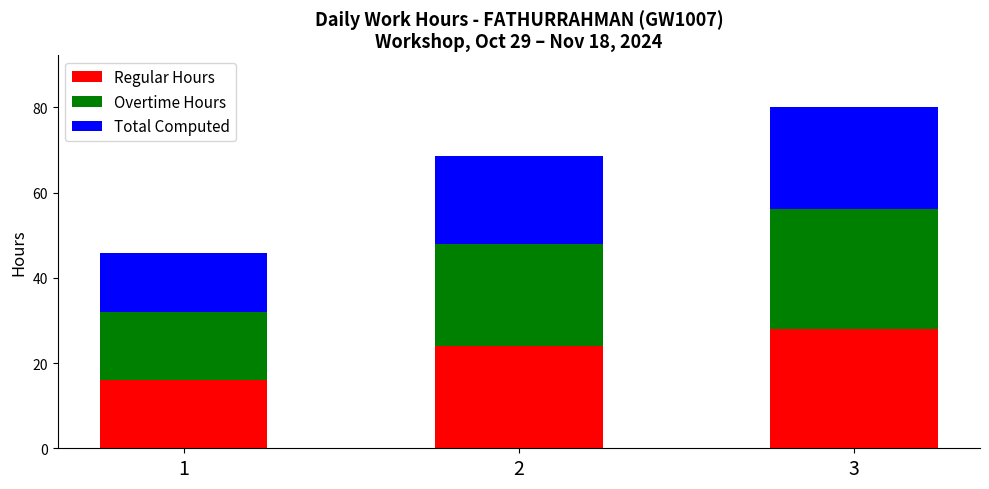

At which label does Regular Hours reach its peak?

3